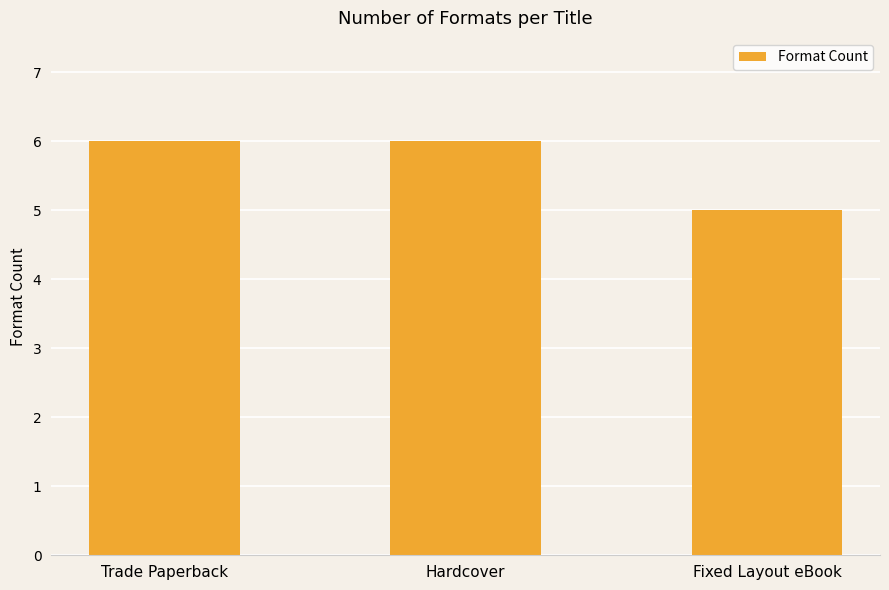

What is the greatest value displayed?

6